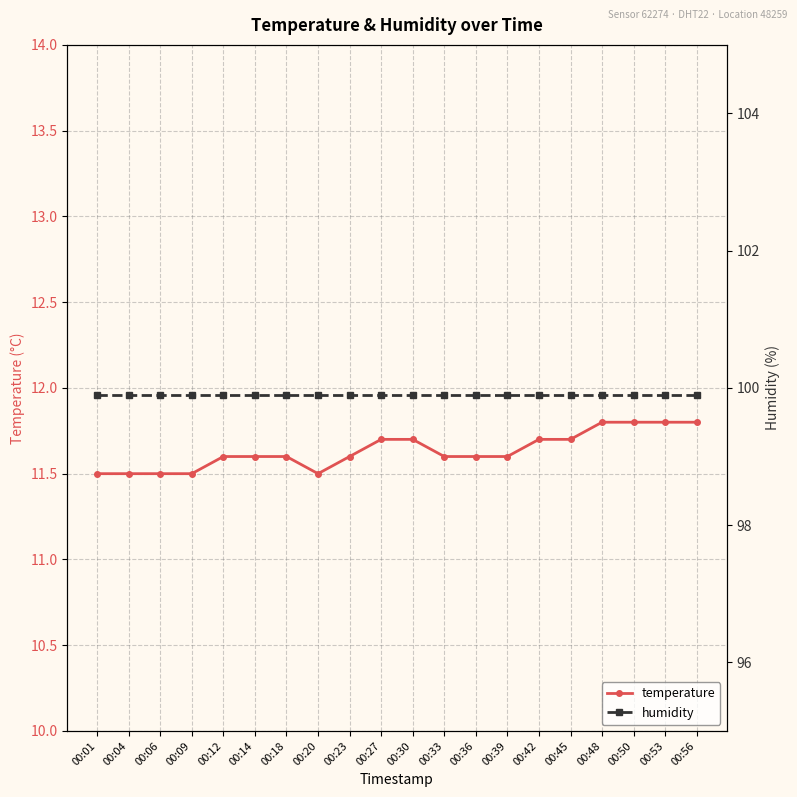

Reading left to right, transcribe all the data shown in this chart.

temperature: 11.5	11.5	11.5	11.5	11.6	11.6	11.6	11.5	11.6	11.7	11.7	11.6	11.6	11.6	11.7	11.7	11.8	11.8	11.8	11.8
humidity: 99.9	99.9	99.9	99.9	99.9	99.9	99.9	99.9	99.9	99.9	99.9	99.9	99.9	99.9	99.9	99.9	99.9	99.9	99.9	99.9